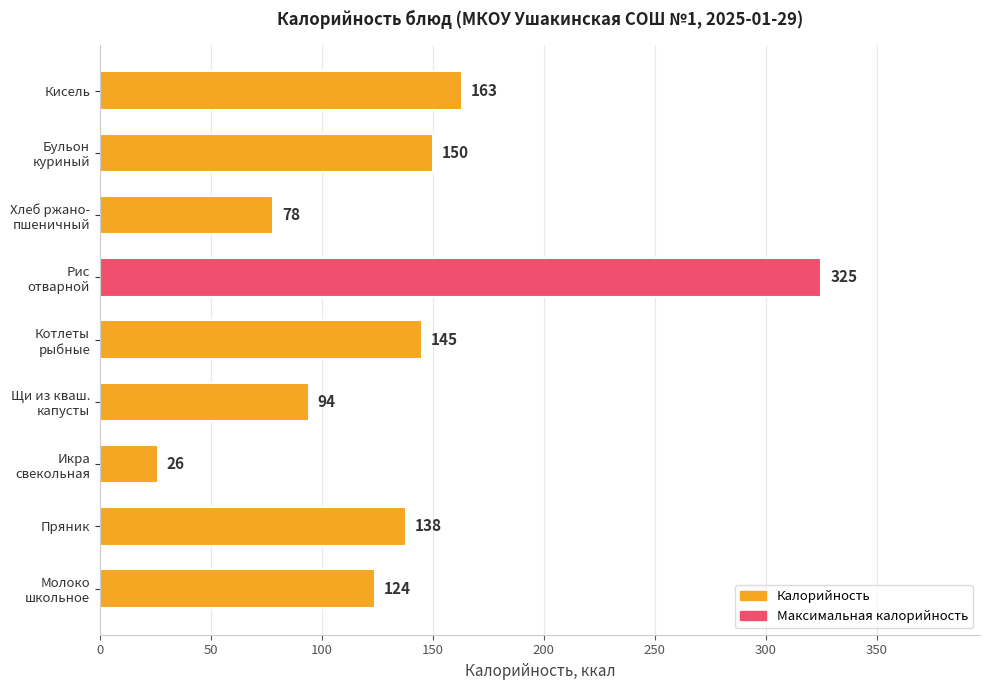

At which label is the value closest to 175?

Кисель